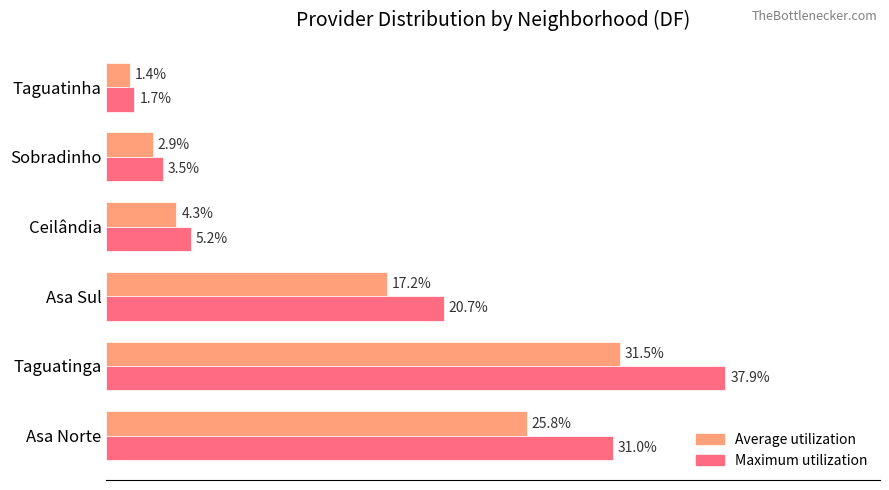

At which label does Maximum utilization reach its minimum?

Taguatinha